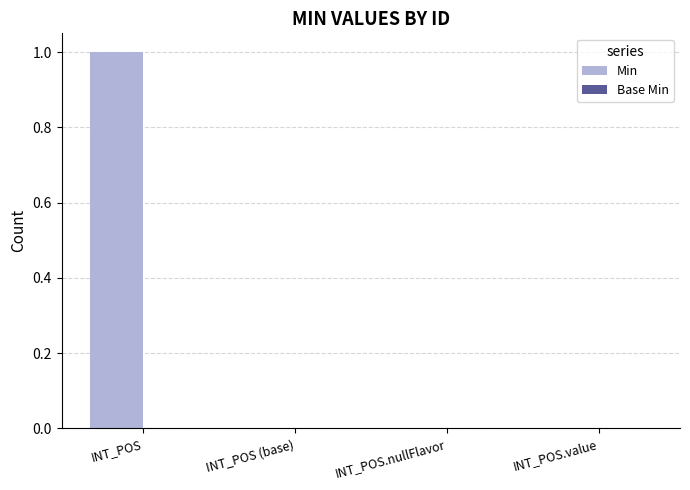

Which category has the highest value across all series?

INT_POS